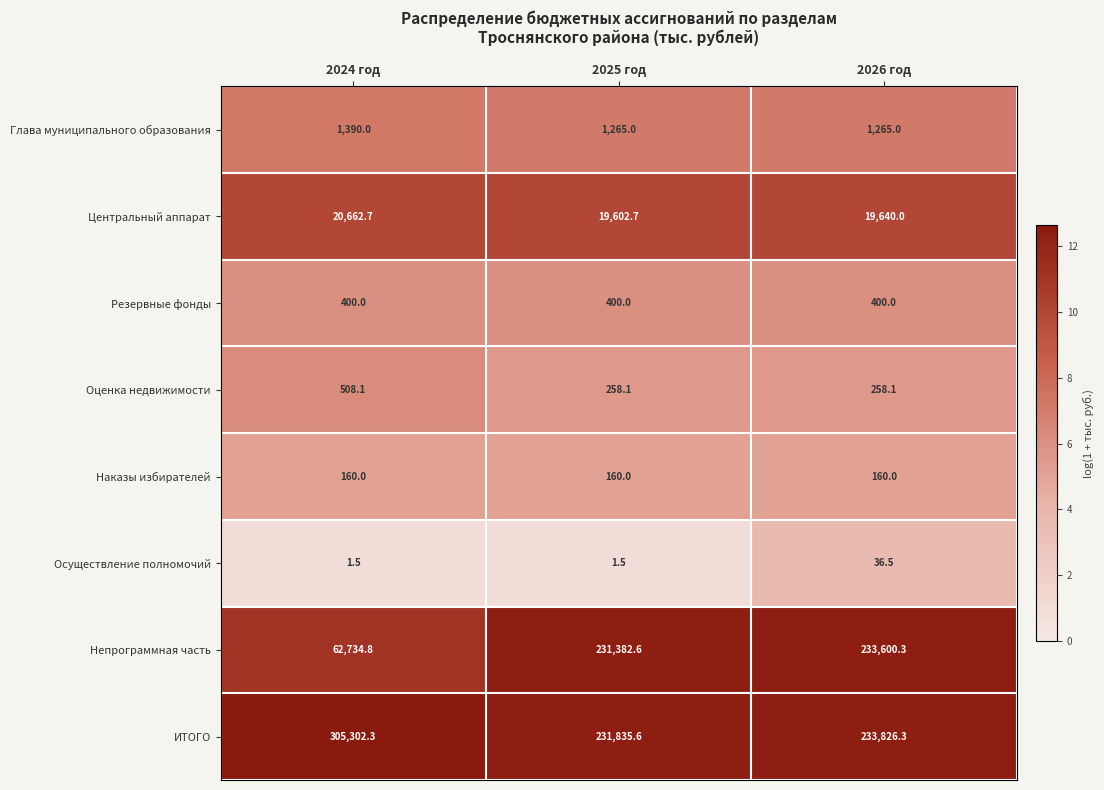

How many categories are shown in the chart?

3